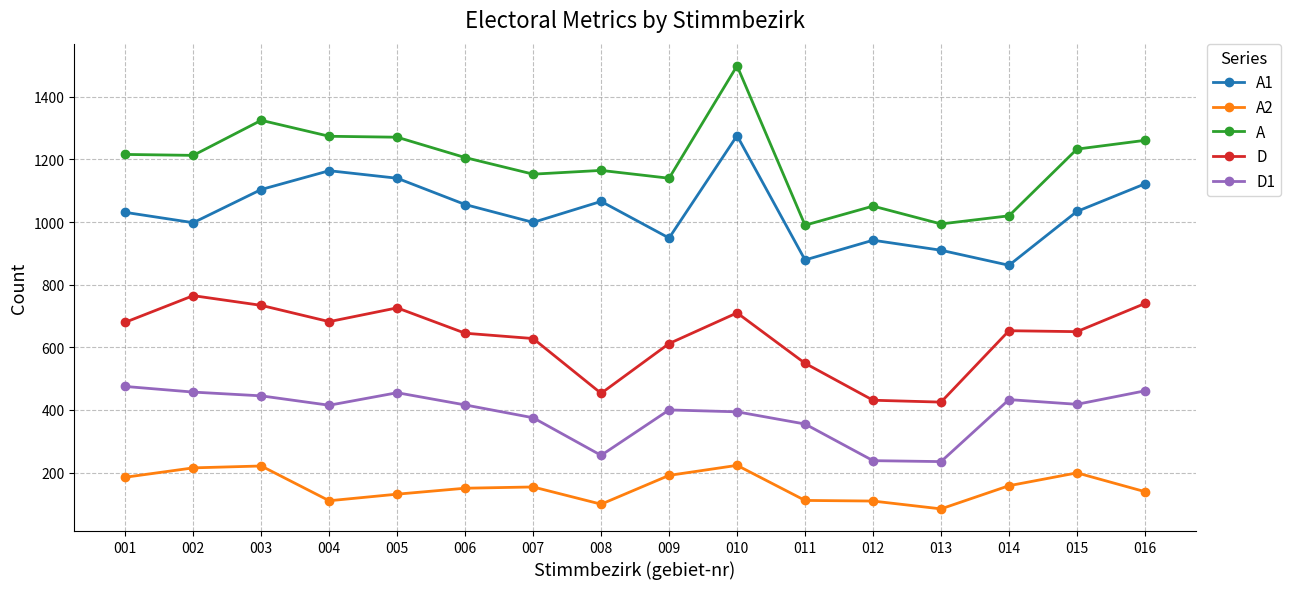

Which series has the largest total across all categories?

A